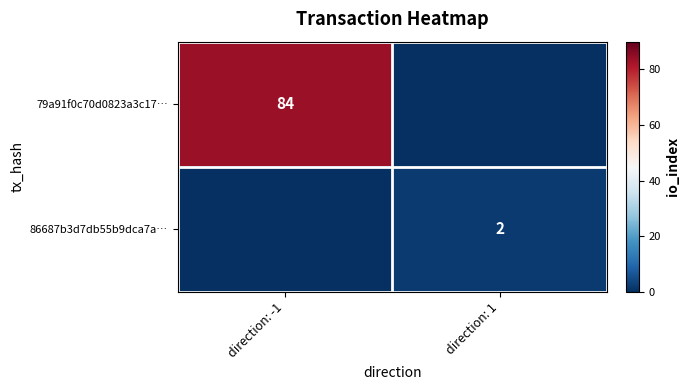

Is it true that 79a91f0c70d0823a3c17… equals 150 at direction: -1?

False